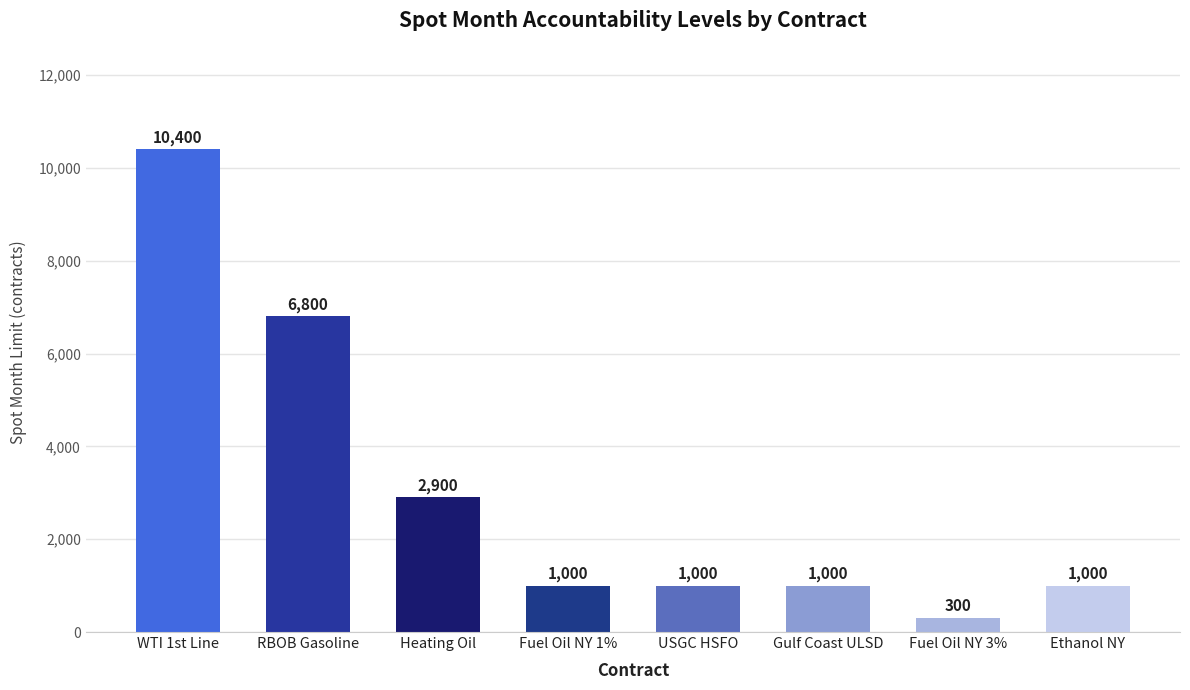

How many bars are there in total?

8